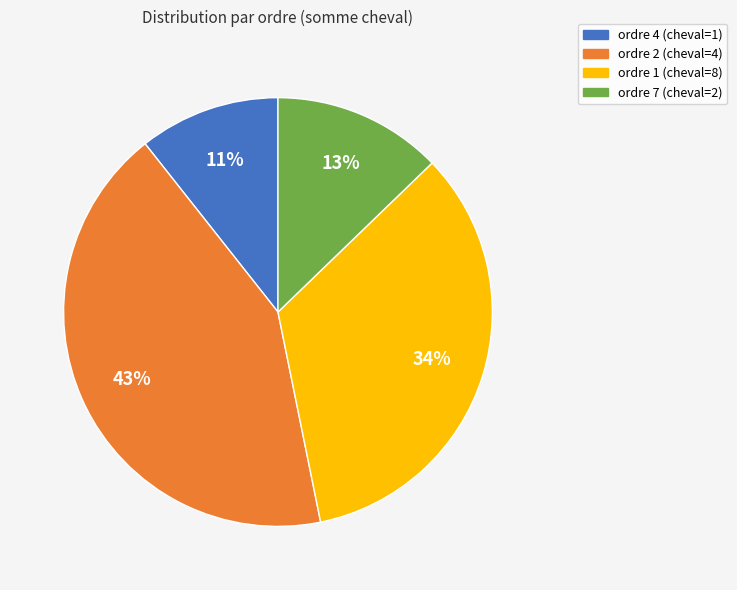

To the nearest percent, what is the difference between the largest and smallest slice percentages?

32%